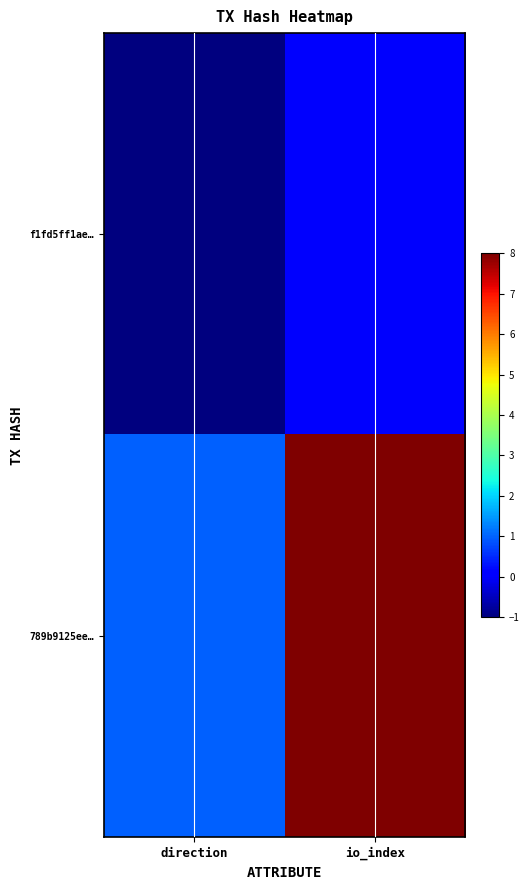

Reading left to right, list all the values displayed in this chart.

f1fd5ff1ae…: direction=-1	io_index=0
789b9125ee…: direction=1	io_index=8